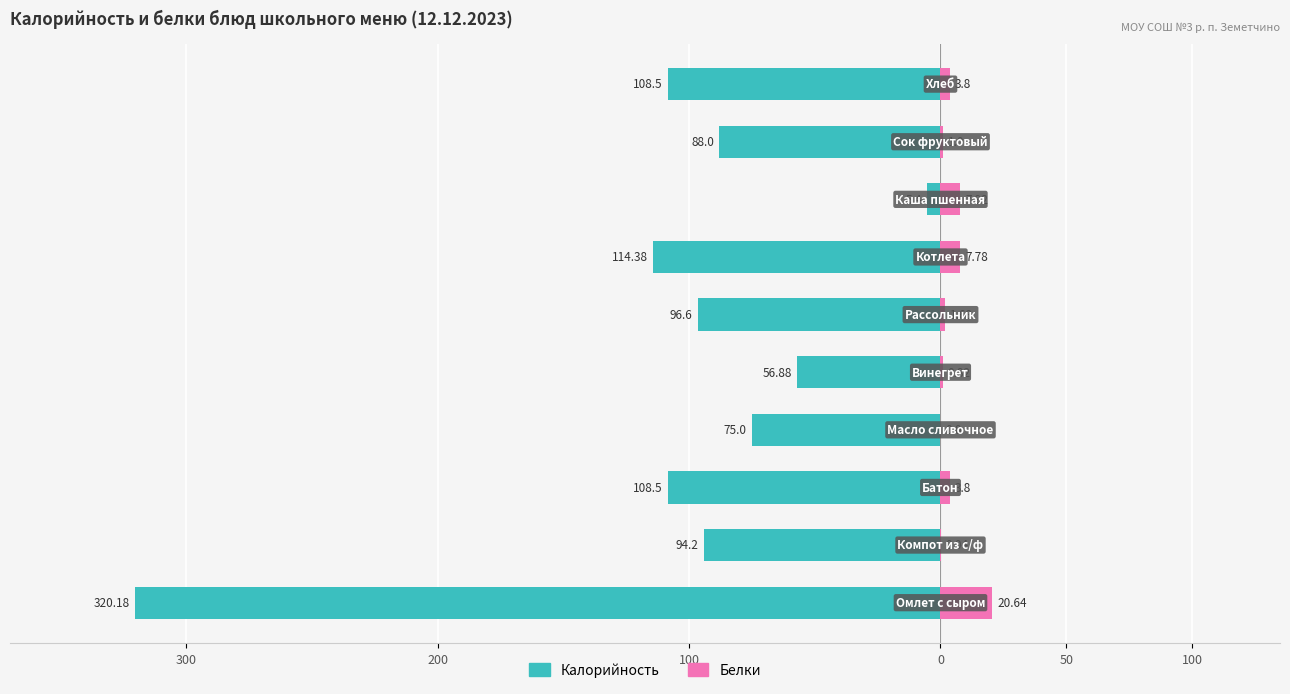

What is the spread (max minus min) of values at 100?

112.3